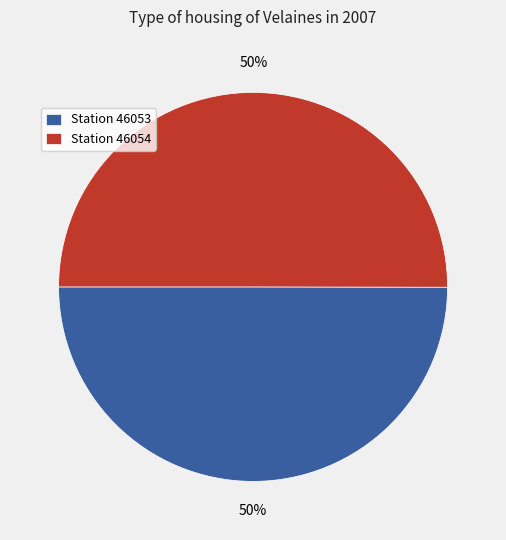

Is it true that Station 46054 is 50% of the pie?

True